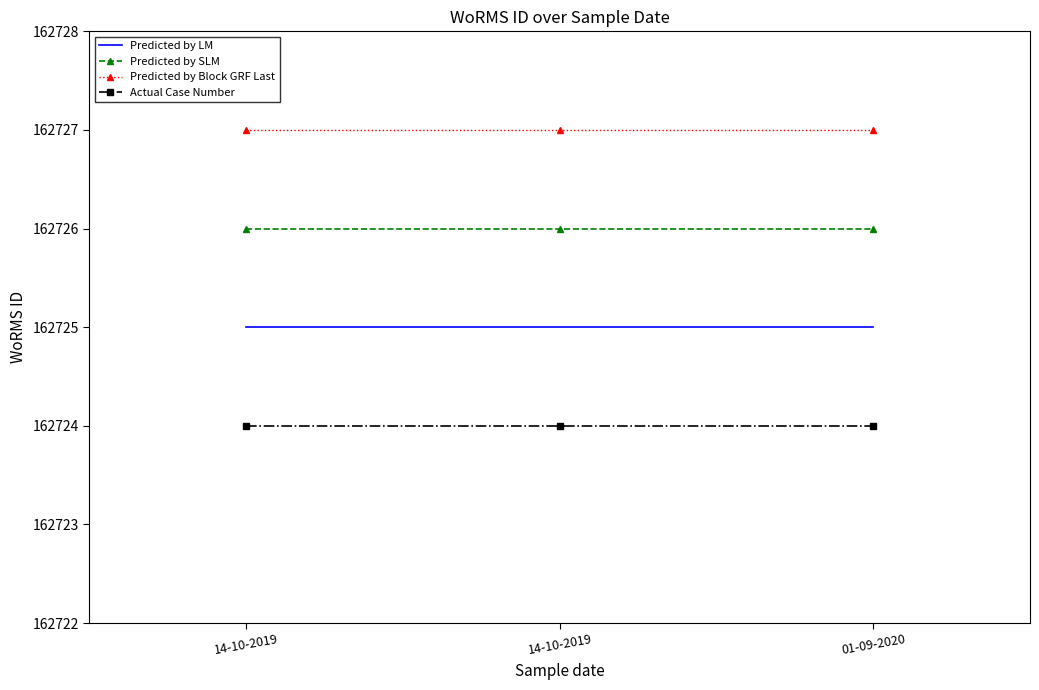

What are all the series names shown in the legend?

Predicted by LM, Predicted by SLM, Predicted by Block GRF Last, Actual Case Number